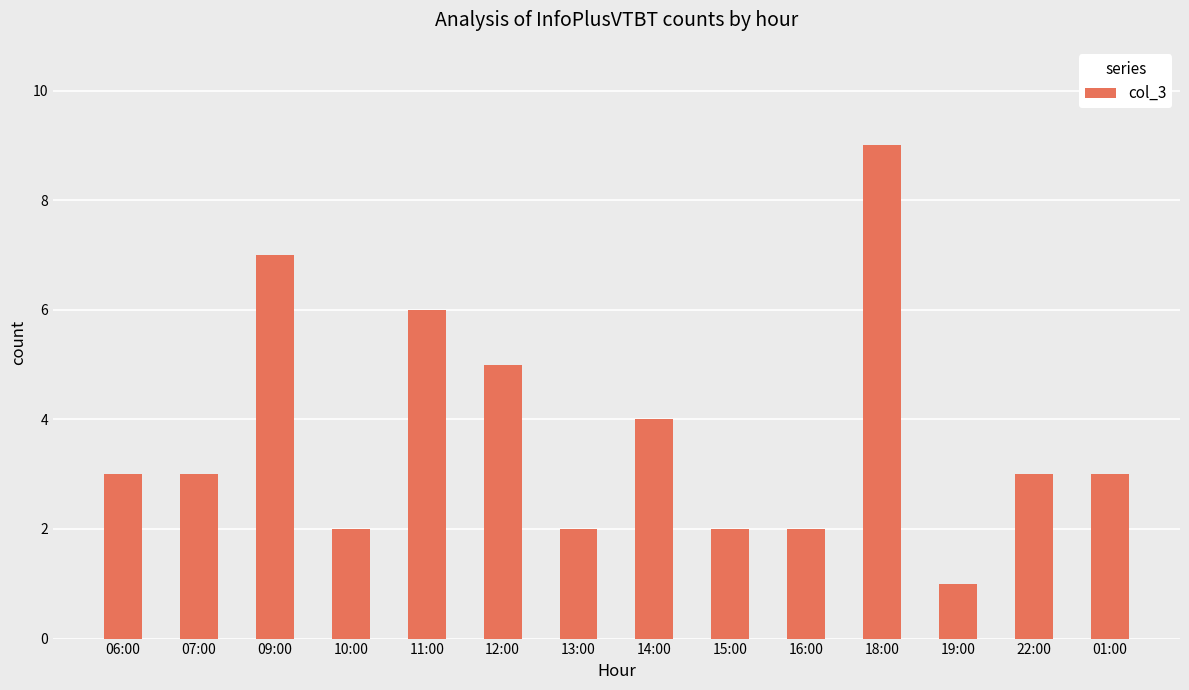

What value does the data have at 22:00?

3